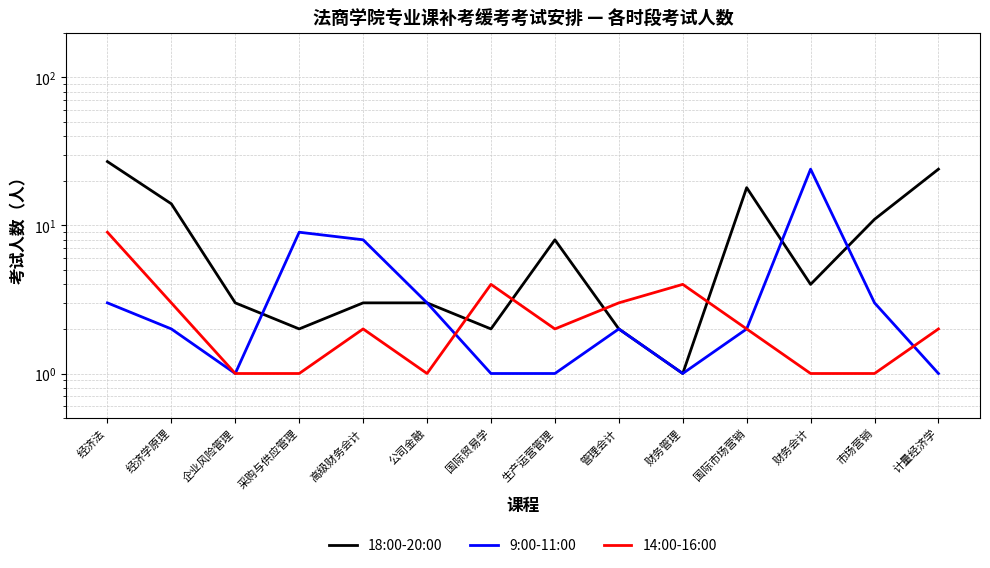

Reading left to right, what are all the values shown in this chart?

18:00-20:00: 经济法=27	经济学原理=14	企业风险管理=3	采购与供应管理=2	高级财务会计=3	公司金融=3	国际贸易学=2	生产运营管理=8	管理会计=2	财务管理=1	国际市场营销=18	财务会计=4	市场营销=11	计量经济学=24
9:00-11:00: 经济法=3	经济学原理=2	企业风险管理=1	采购与供应管理=9	高级财务会计=8	公司金融=3	国际贸易学=1	生产运营管理=1	管理会计=2	财务管理=1	国际市场营销=2	财务会计=24	市场营销=3	计量经济学=1
14:00-16:00: 经济法=9	经济学原理=3	企业风险管理=1	采购与供应管理=1	高级财务会计=2	公司金融=1	国际贸易学=4	生产运营管理=2	管理会计=3	财务管理=4	国际市场营销=2	财务会计=1	市场营销=1	计量经济学=2